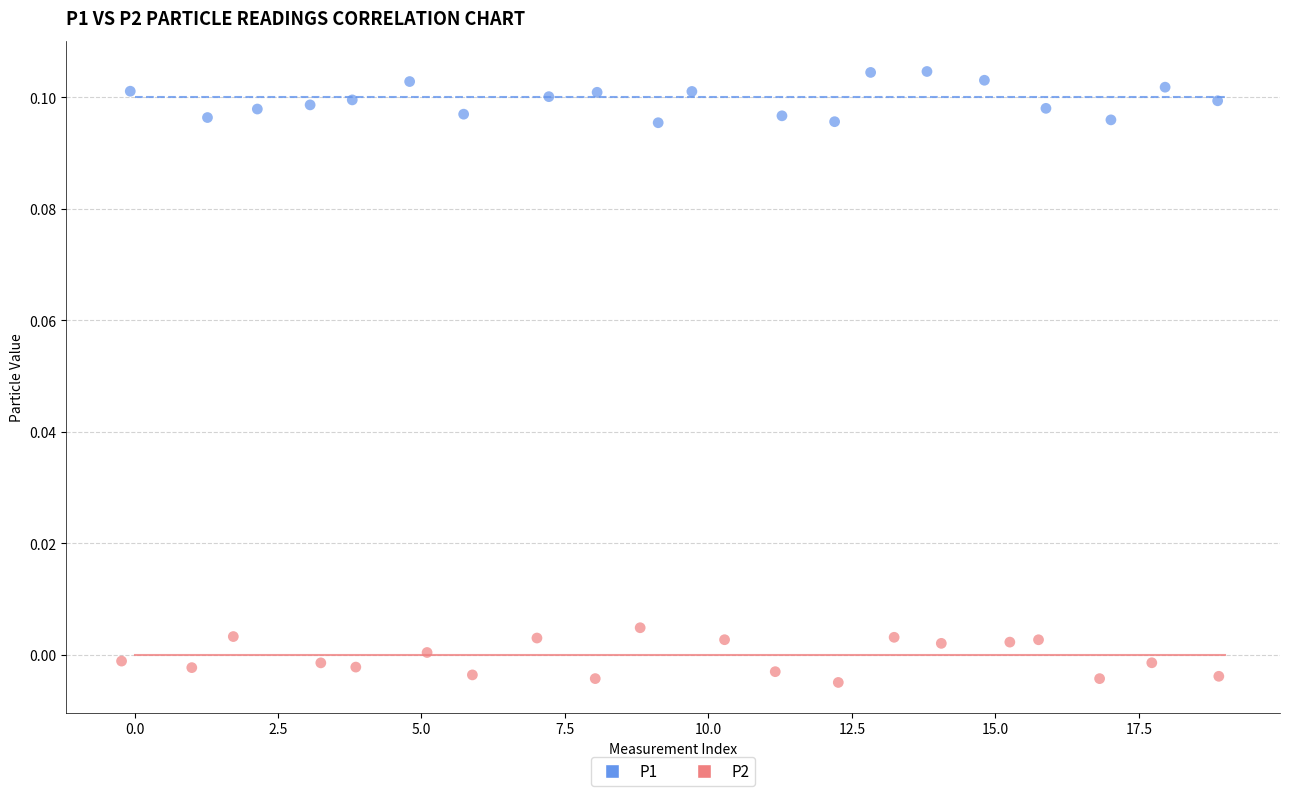

Which series reaches the maximum Y coordinate?

P1